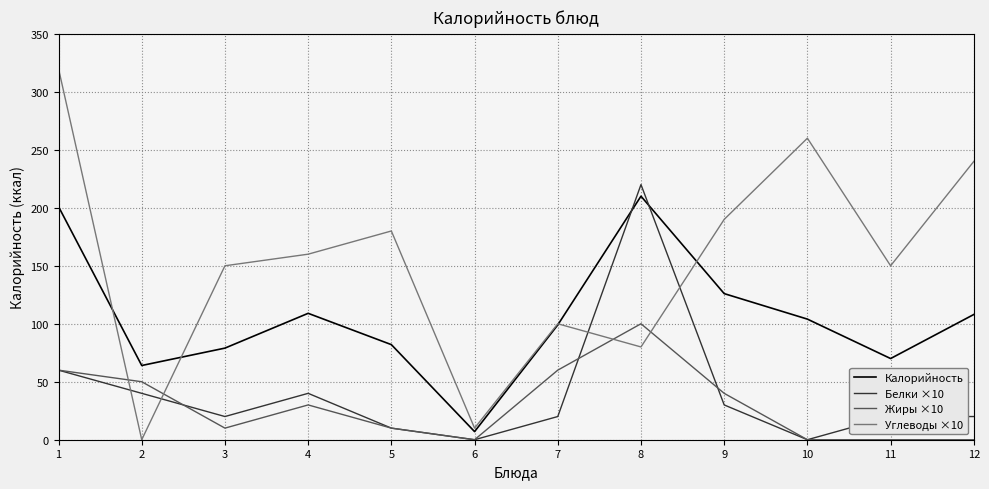

Is the value of Белки ×10 at 9 greater than the value of Калорийность at 12?

No